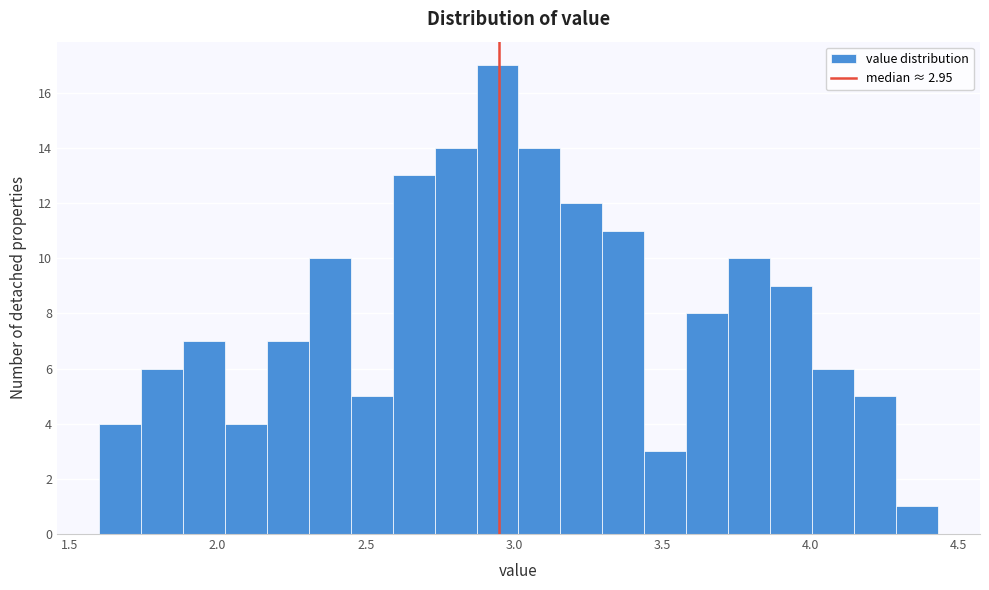

Read against the x-axis, roughly where is the centre of the tallest bar?

2.95